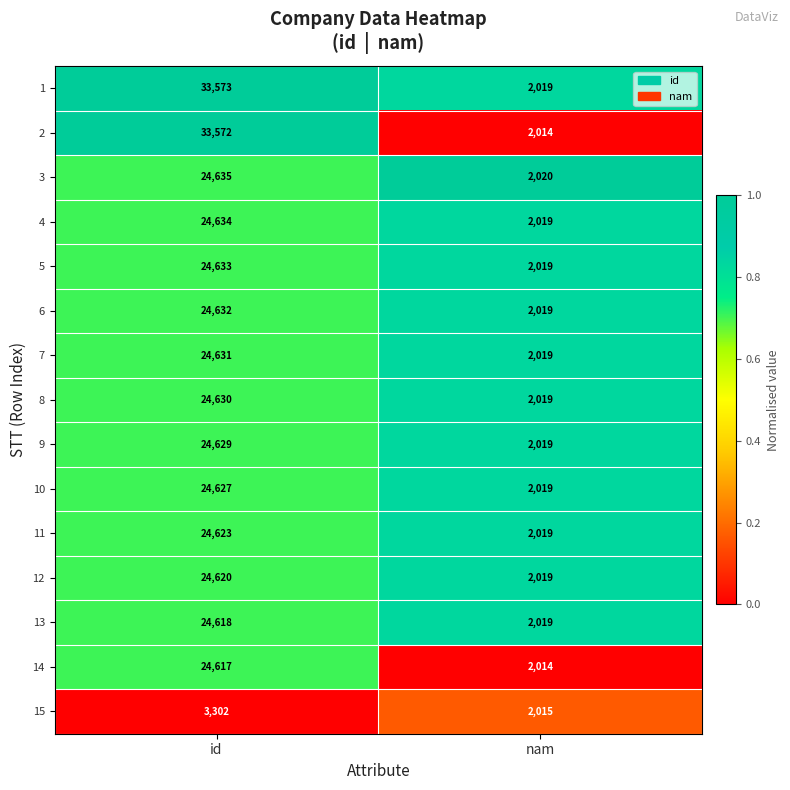

What is the greatest value displayed?

33573